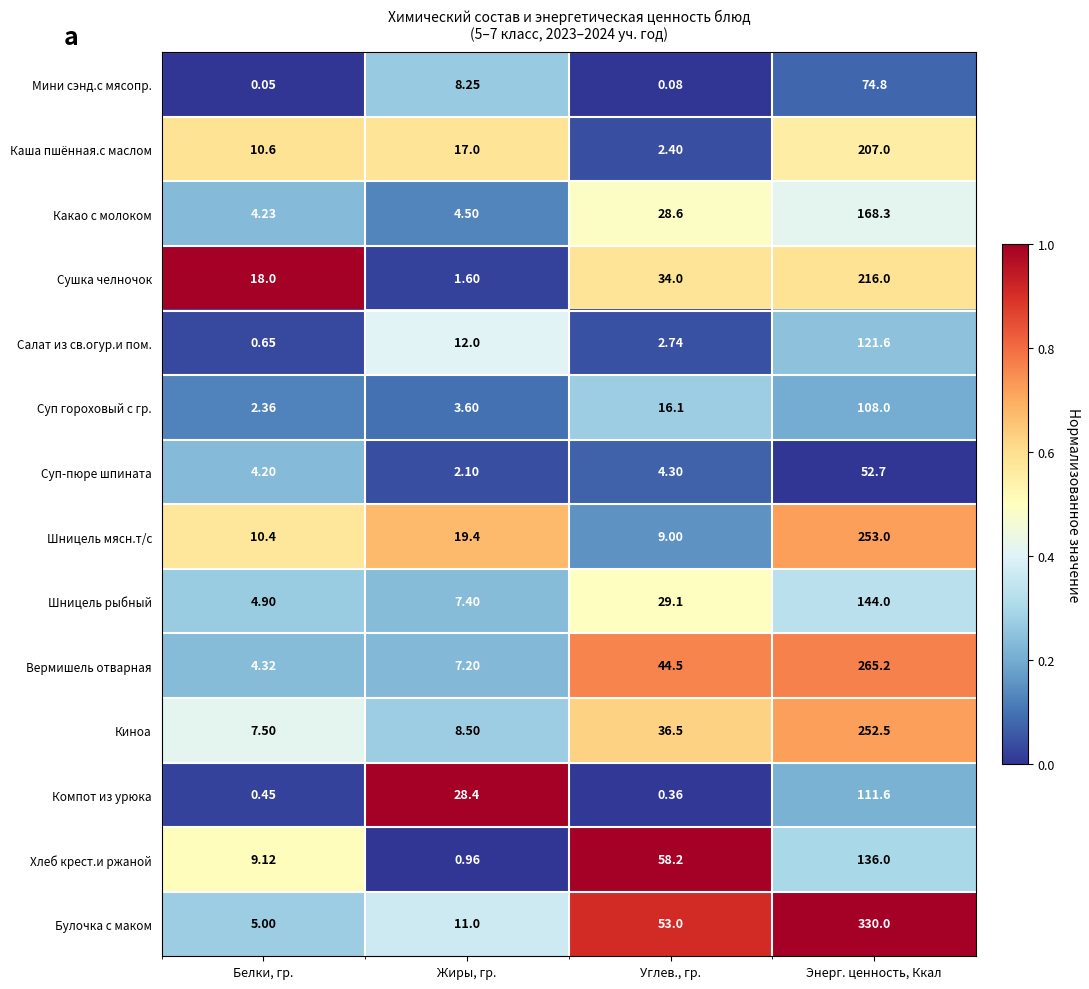

At how many categories does at least one series exceed 0?

4